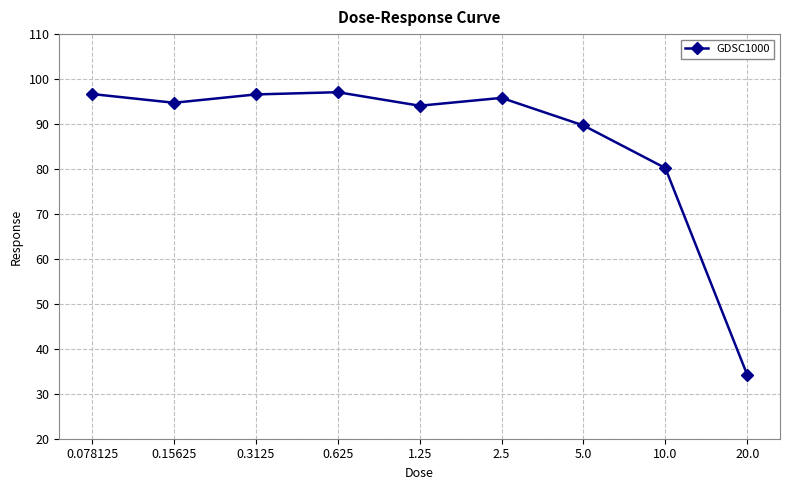

How many interior local valleys (lower than both neighbors) does the data have?

2